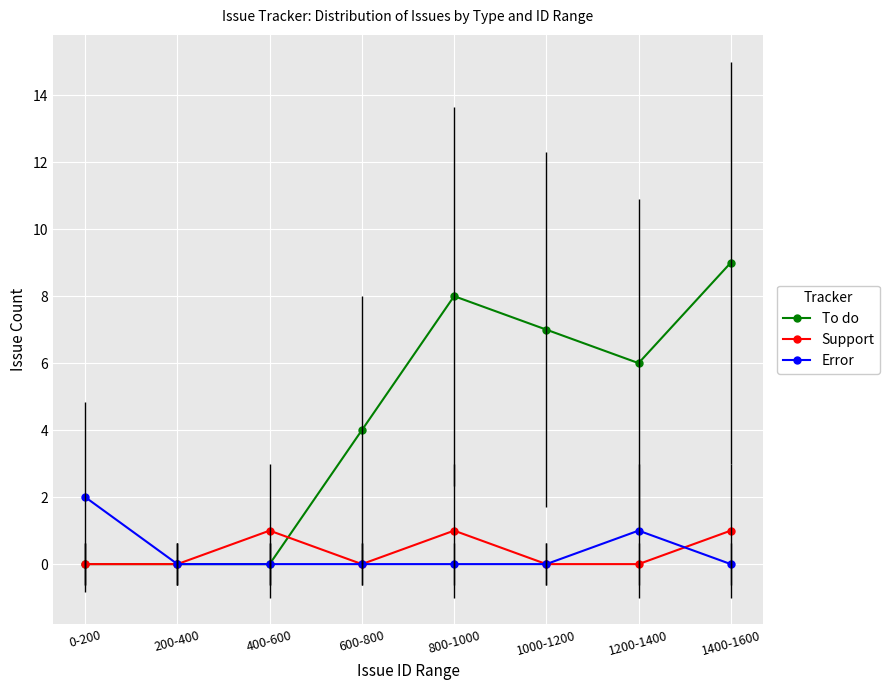

What is the value of the Support point at the 5th from the left?

1